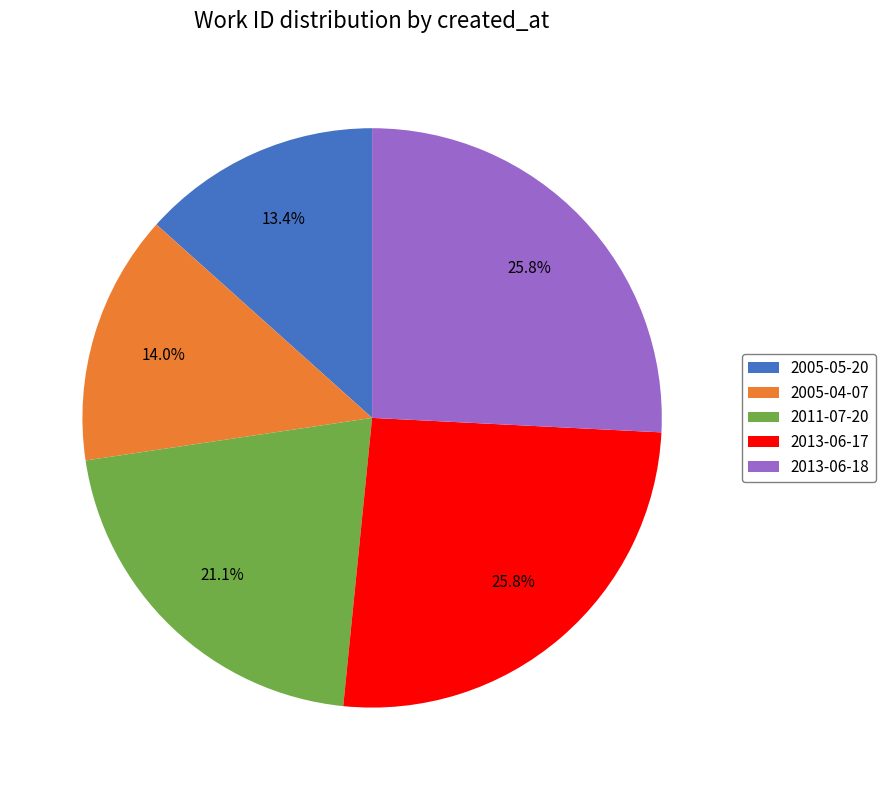

To the nearest percent, what is the average slice percentage?

20%